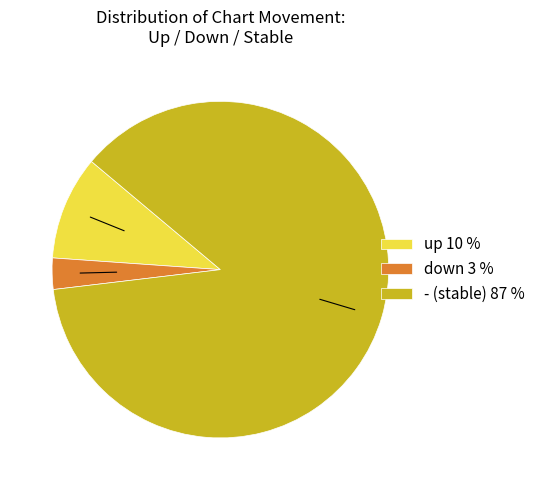

Is it true that up 10 % is 1% of the pie?

False